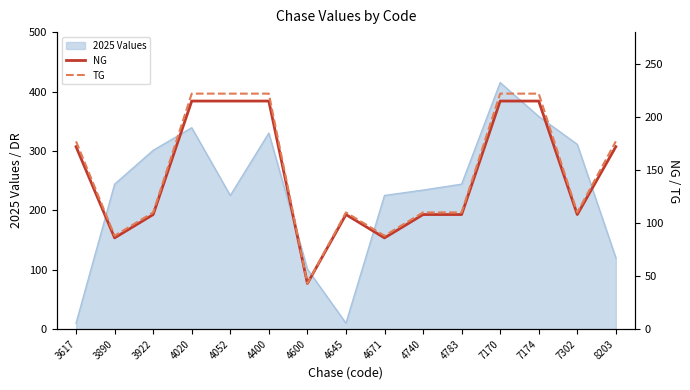

Which category has the highest value in the 2025 Values series?

7170